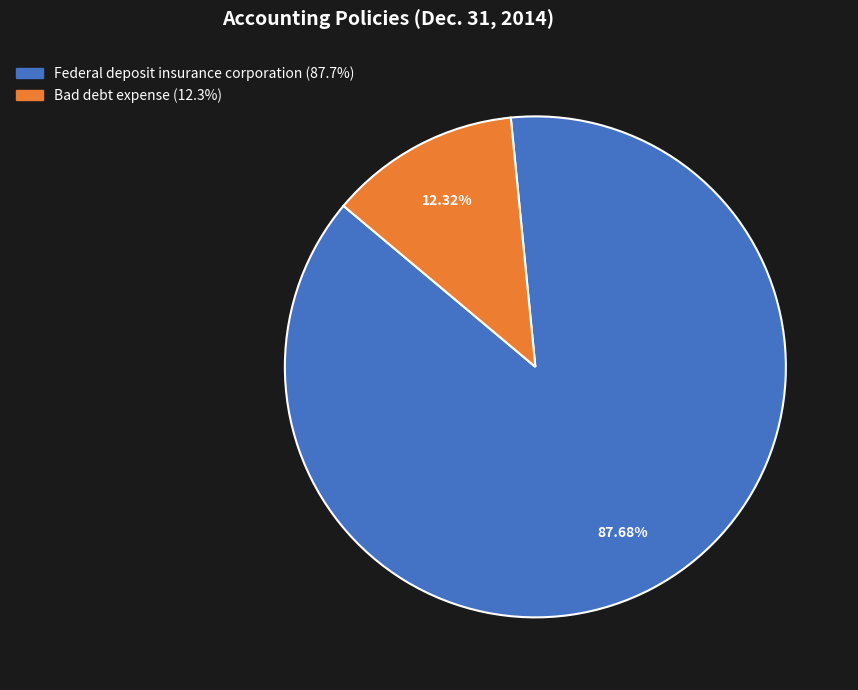

How many segments does this pie chart have?

2